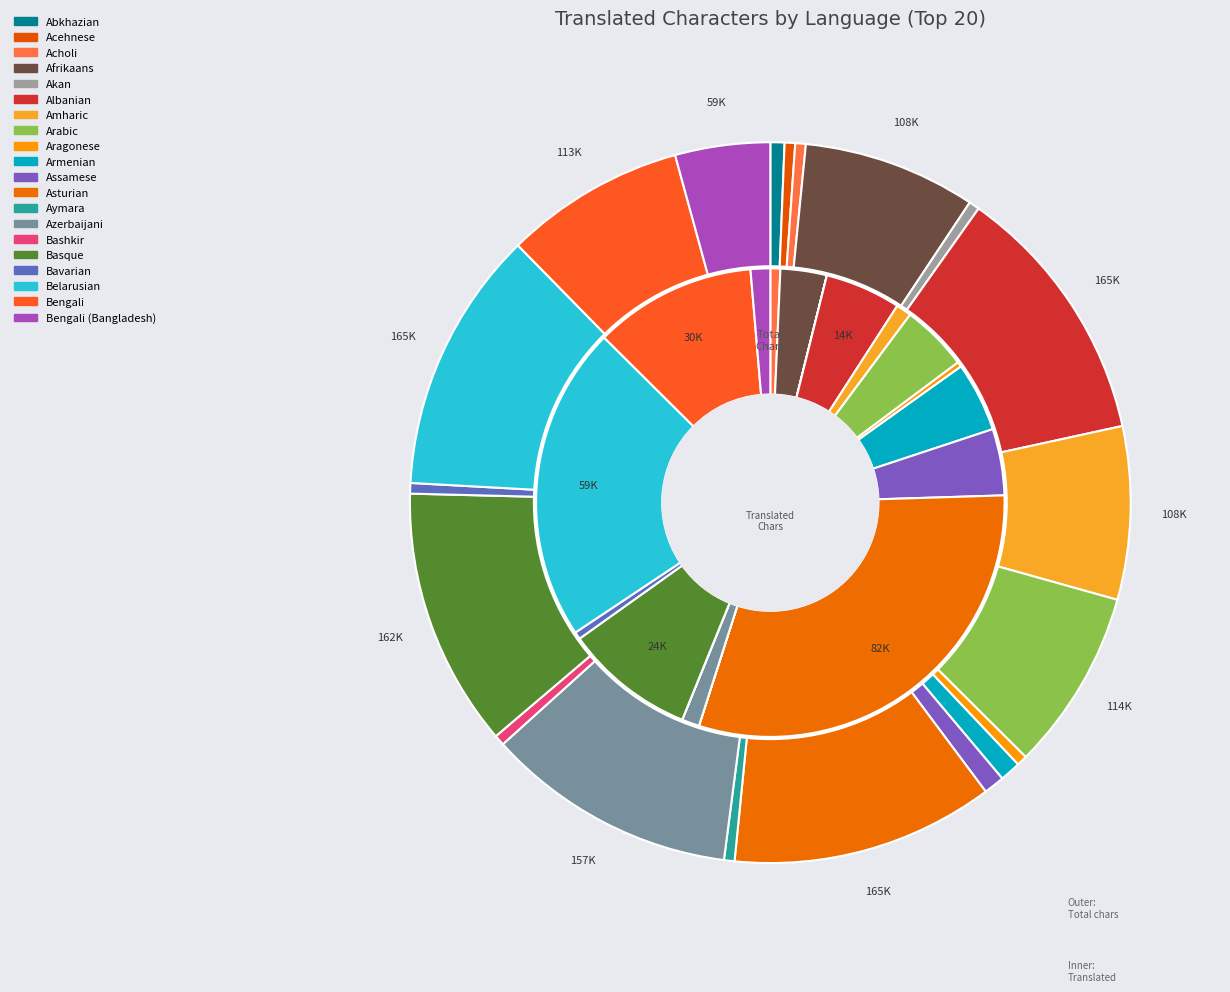

What portion of the pie excludes Abkhazian?

99.4%